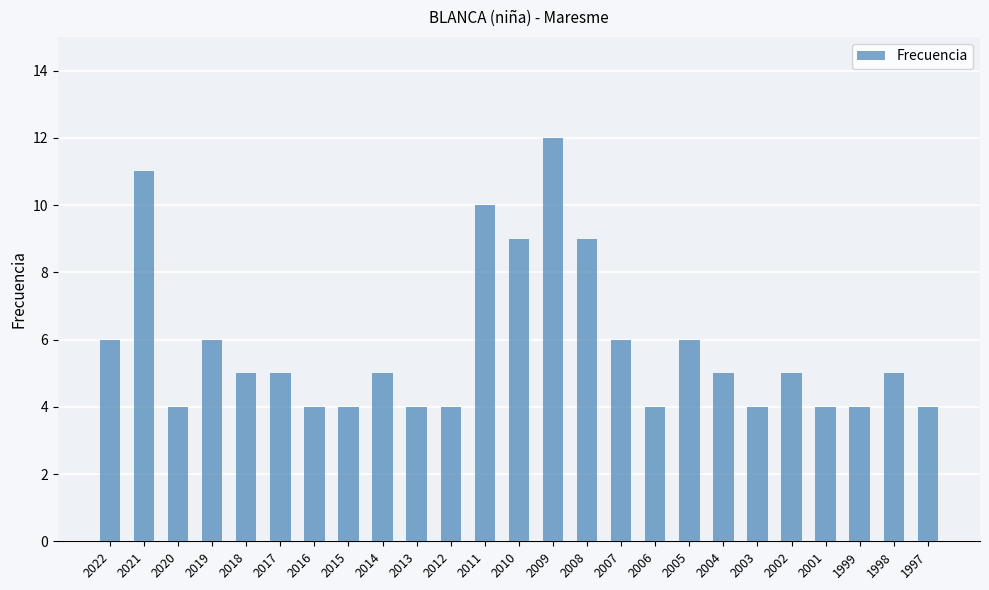

What is the value of the 11th bar from the left?

4